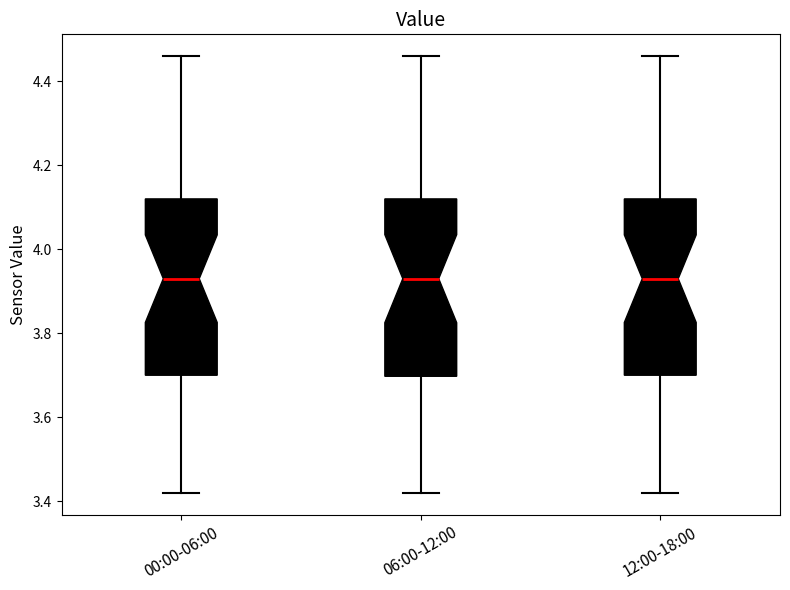

Reading left to right, read every box against the y-axis: the position of its median line, the range the box covers, and the ends of its whiskers. The values are not printed on the chart, so give them approximately, as read against the axis.

00:00-06:00: median 3.94, box 3.70 to 4.12, whiskers 3.42 to 4.46
06:00-12:00: median 3.94, box 3.70 to 4.12, whiskers 3.42 to 4.46
12:00-18:00: median 3.94, box 3.70 to 4.12, whiskers 3.42 to 4.46